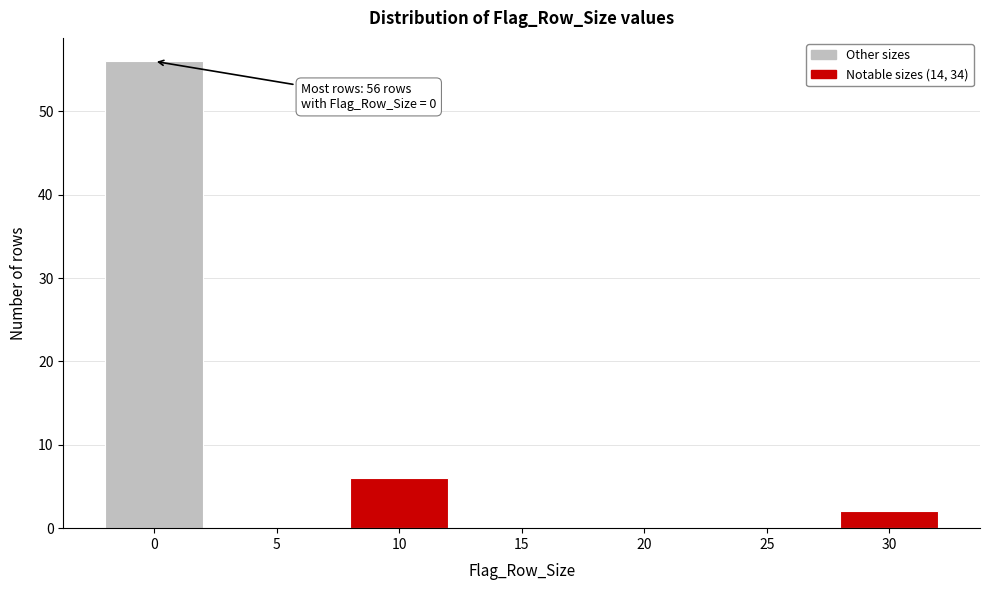

Reading right to left, transcribe all the data shown in this chart.

30=2	25=0	20=0	15=0	10=6	5=0	0=56